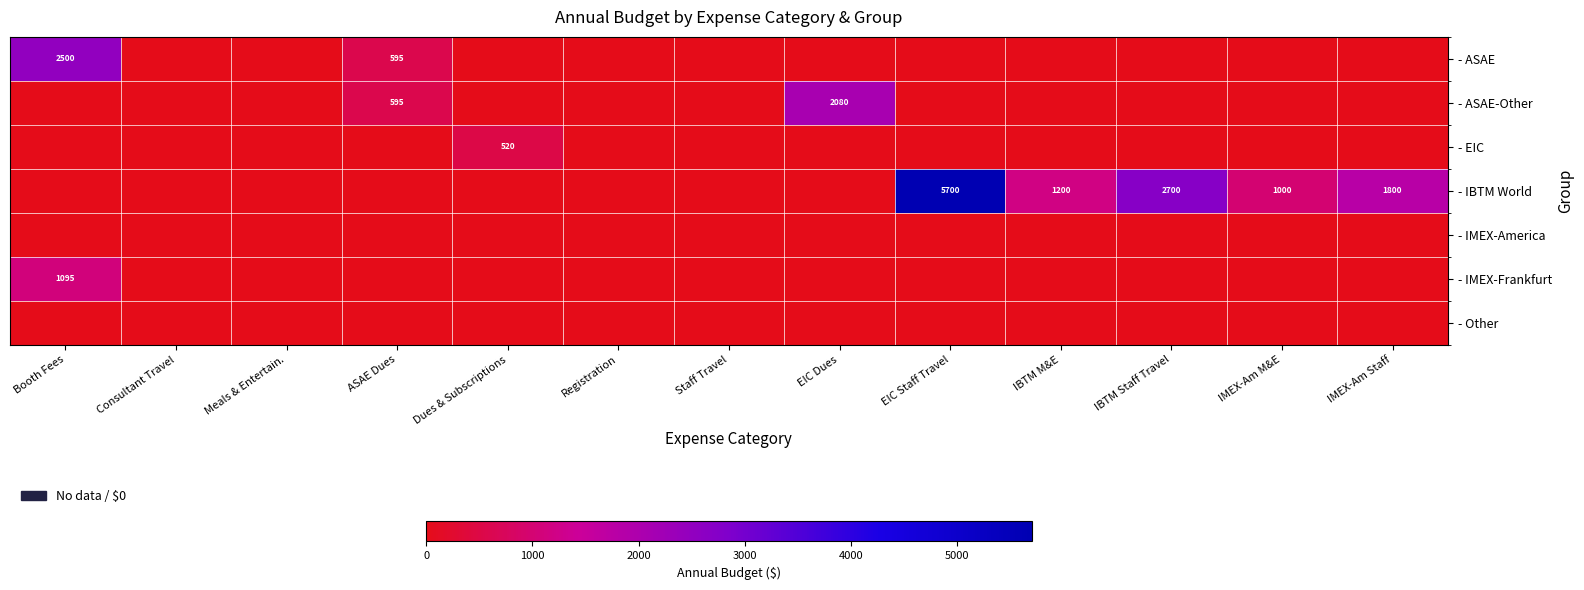

What is the sum of the - IBTM World values at IMEX-Am M&E and EIC Staff Travel?

6700